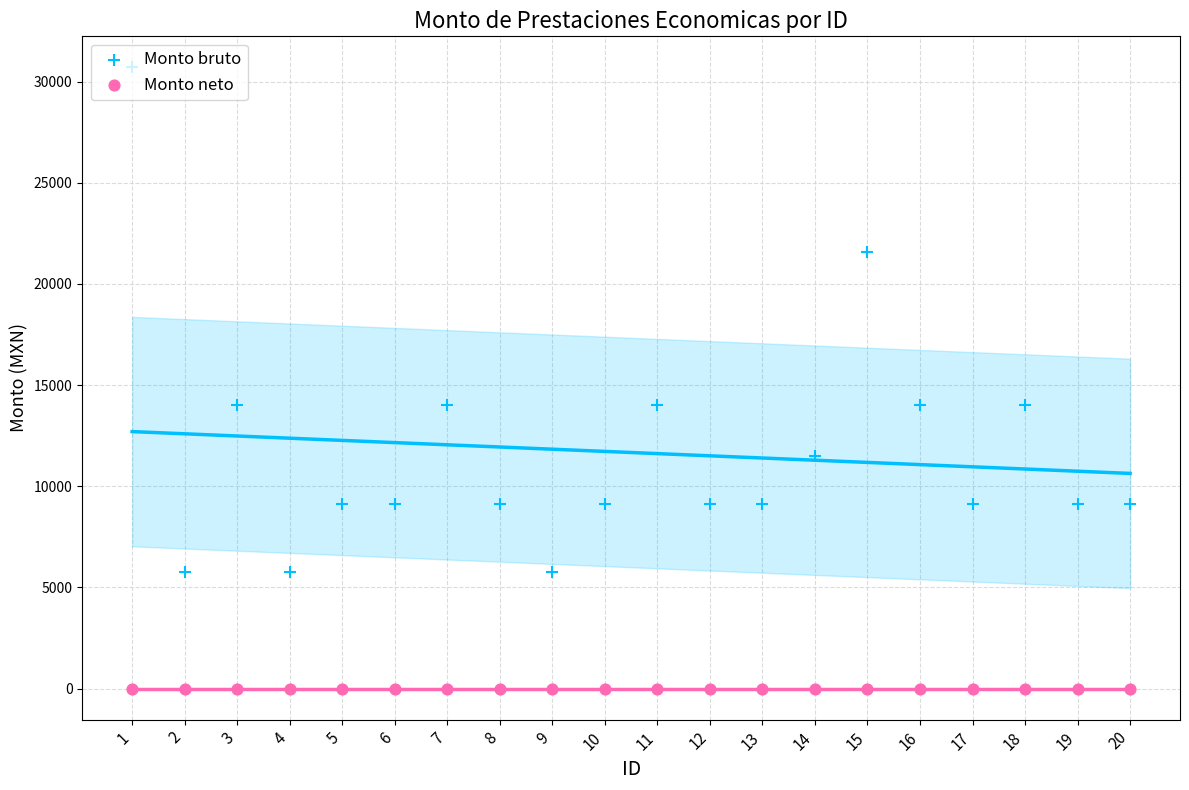

Is the value of Monto bruto at 3 greater than the value of Monto neto at 18?

Yes